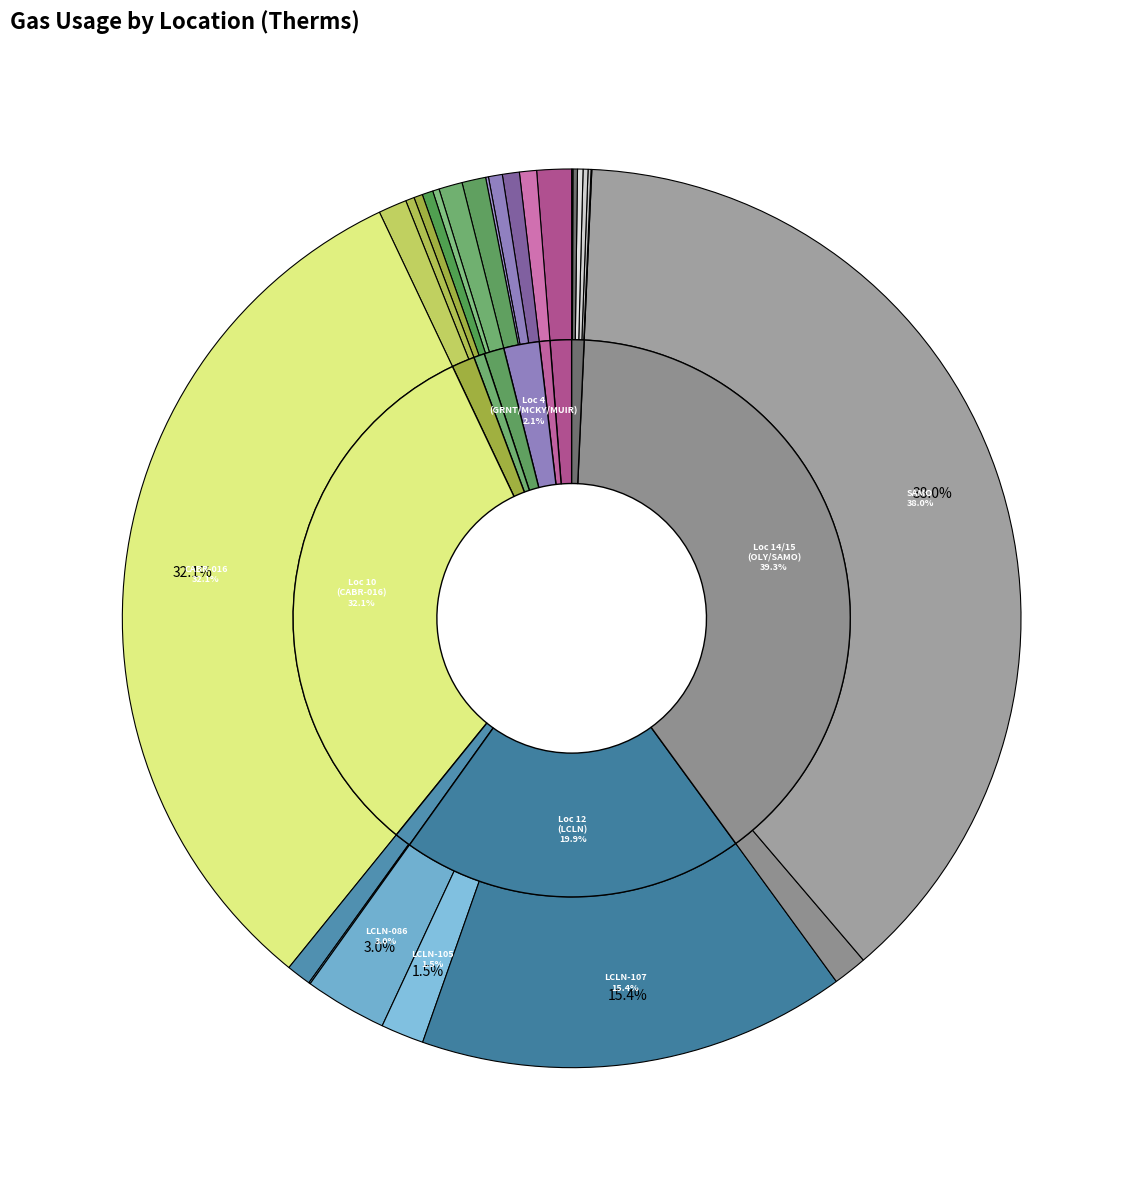

Which slice is the smallest?

EDSN-1